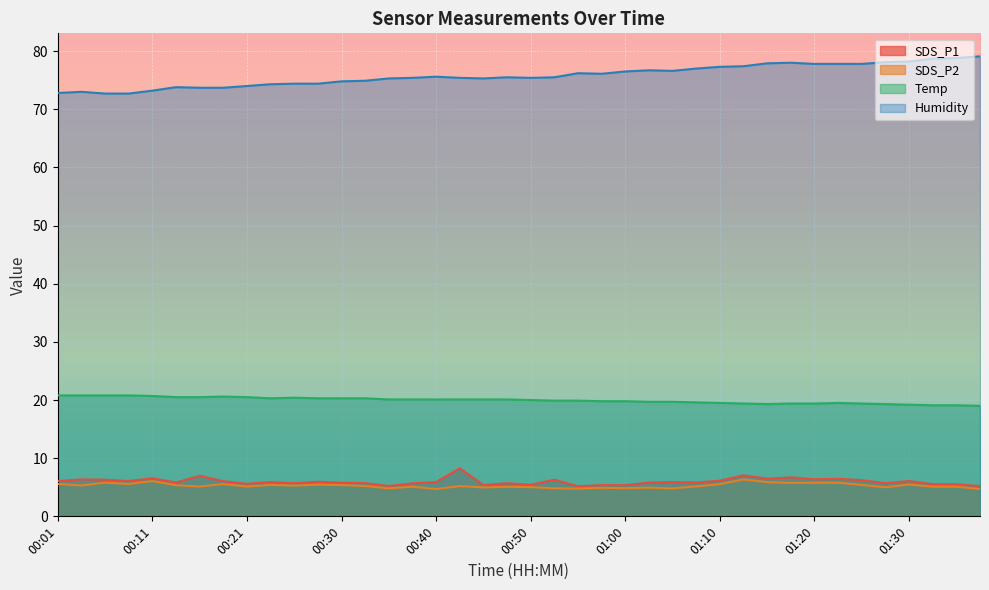

Which series changed the most between 00:28 and 00:47?

Humidity